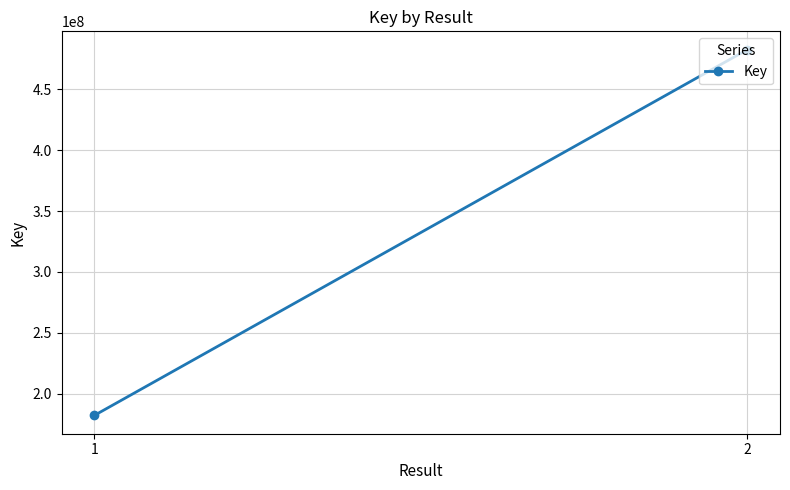

Reading left to right, what are all the values shown in this chart?

1=182198809	2=482485374